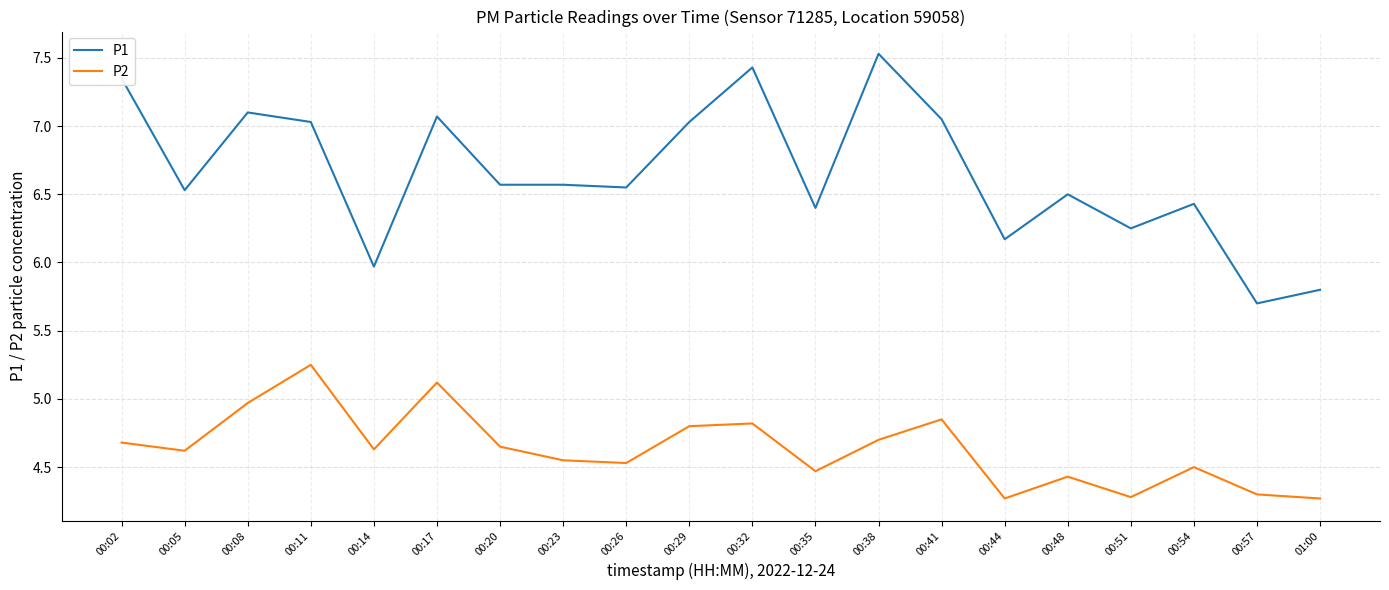

Which series has the largest total across all categories?

P1